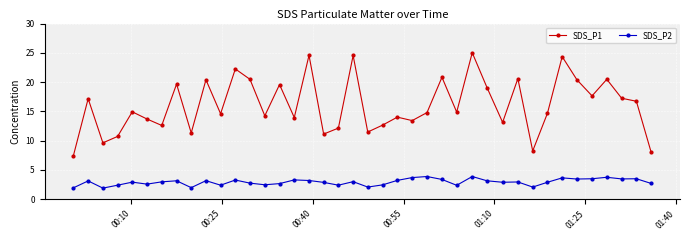

Rank the series by their average value, from lowest to highest.

SDS_P2, SDS_P1